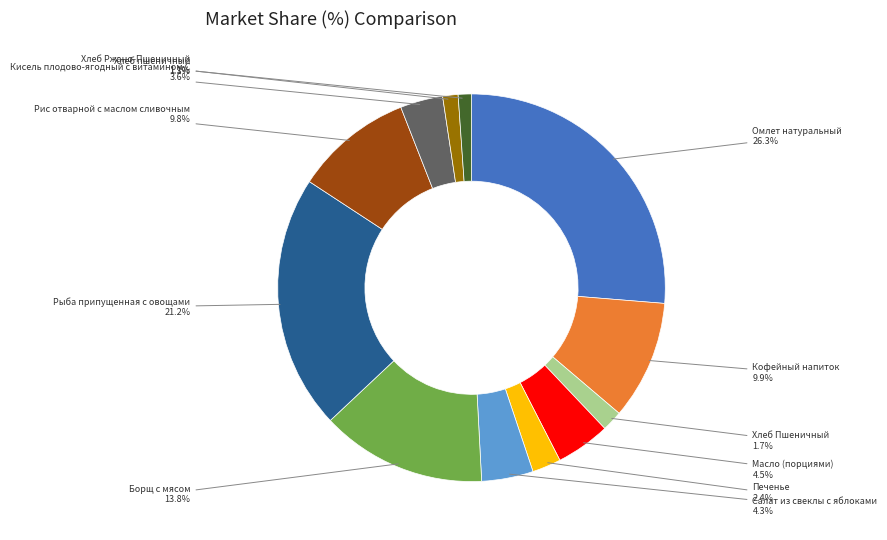

Which category has the biggest portion of the pie?

Омлет натуральный